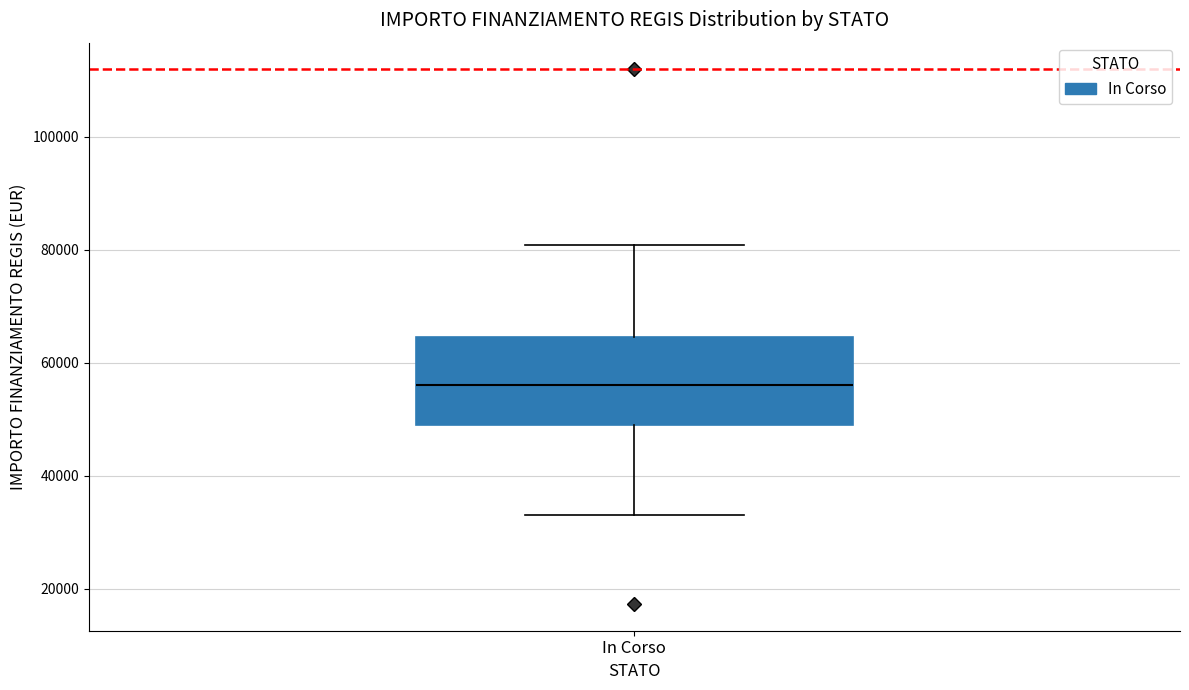

Transcribe this box plot: give where the median line is, the range the box spans, and where the two whiskers end, as read against the y-axis. The values are not printed on the chart, so give them approximately, as read against the axis.

median 56000, box 50000 to 64000, whiskers 32000 to 80000